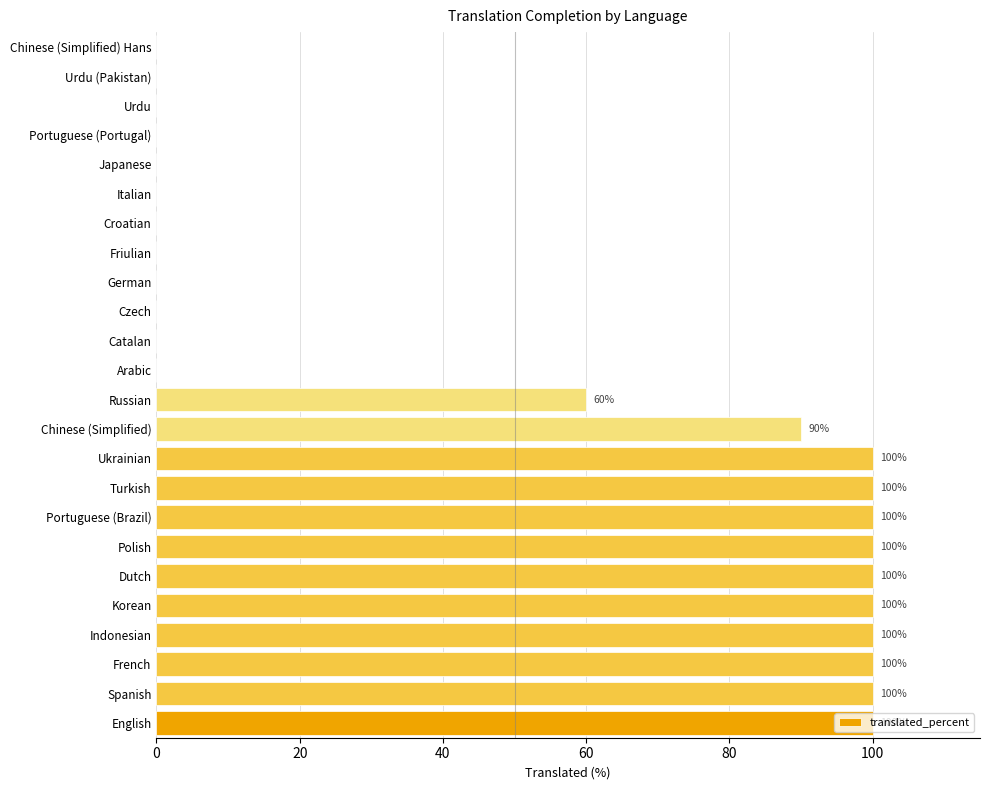

What is the change in value from Turkish to Urdu?

-100